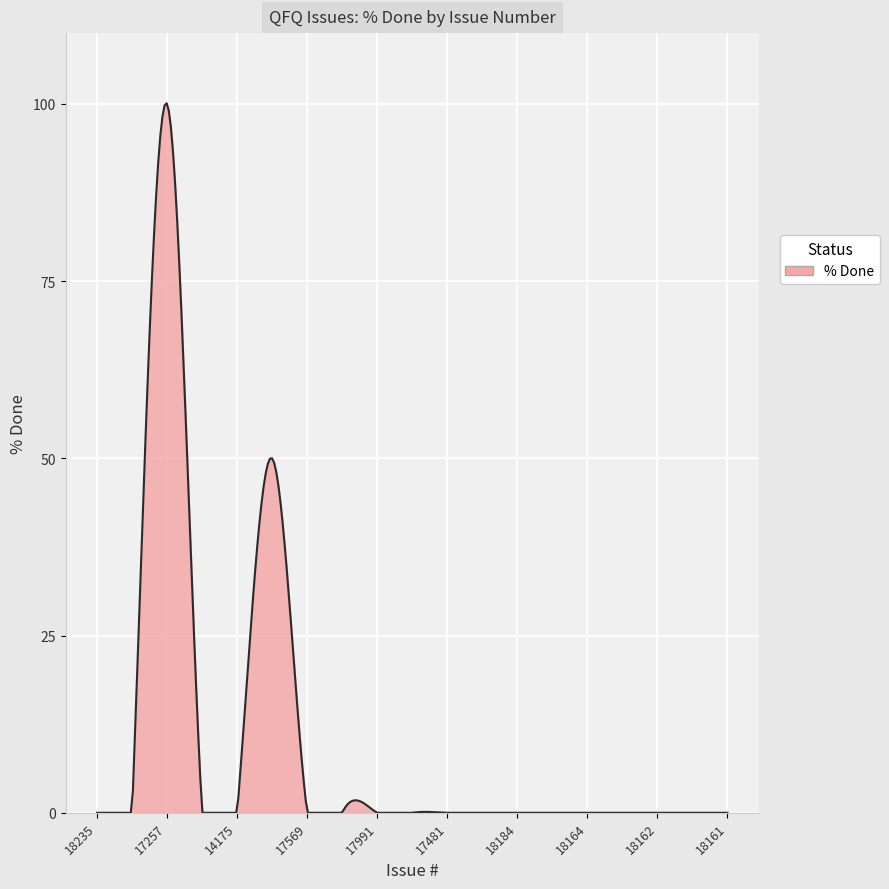

What is the sum of all values?

2951.0